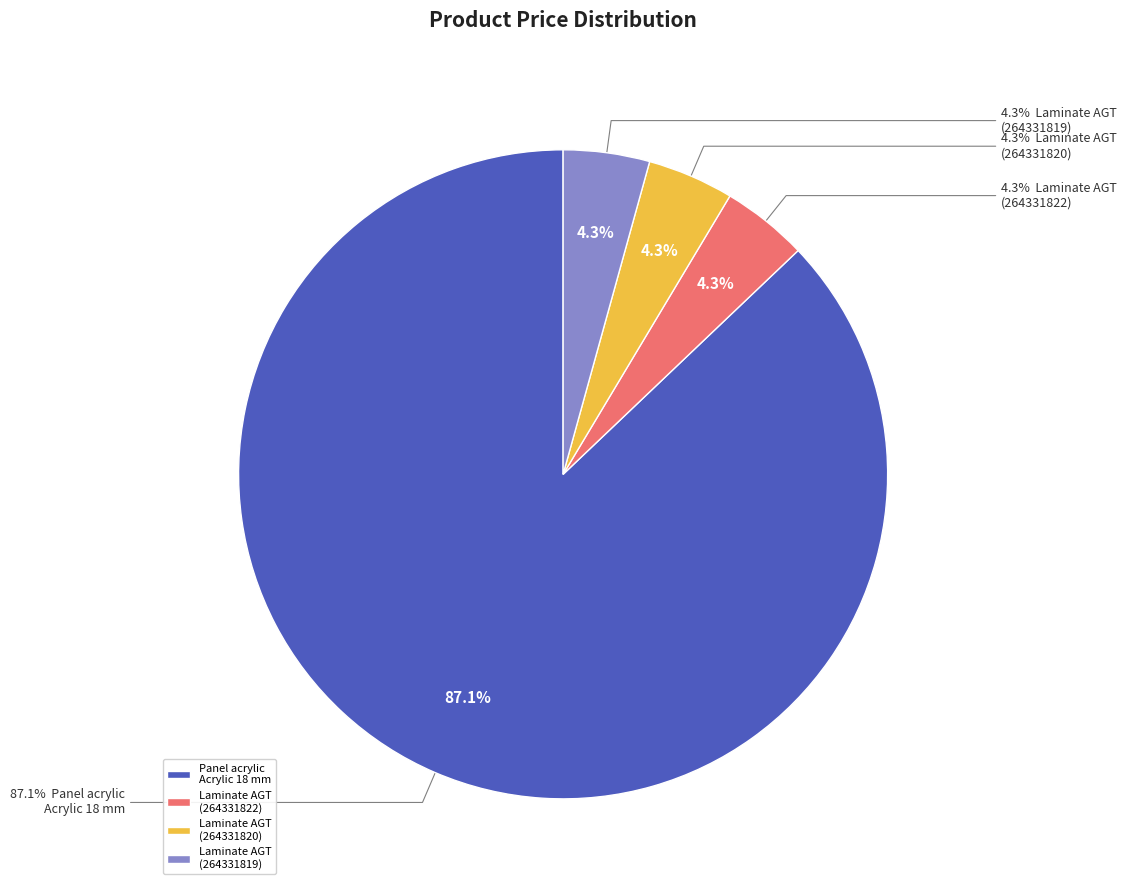

What portion of the pie excludes Laminate AGT Armonia Large (264331819)?

95.7%